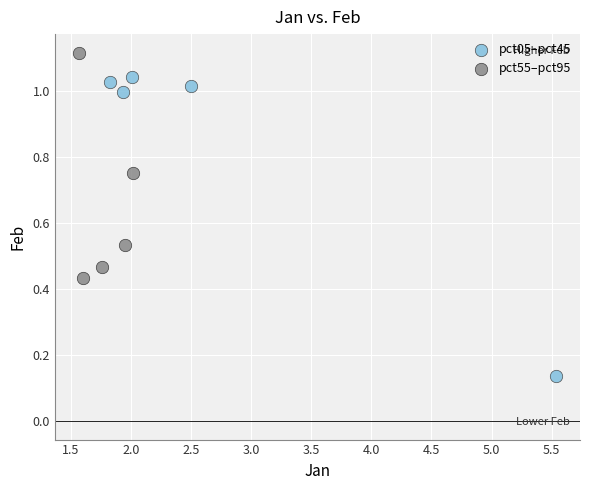

What are all the series names shown in the legend?

pct05–pct45, pct55–pct95